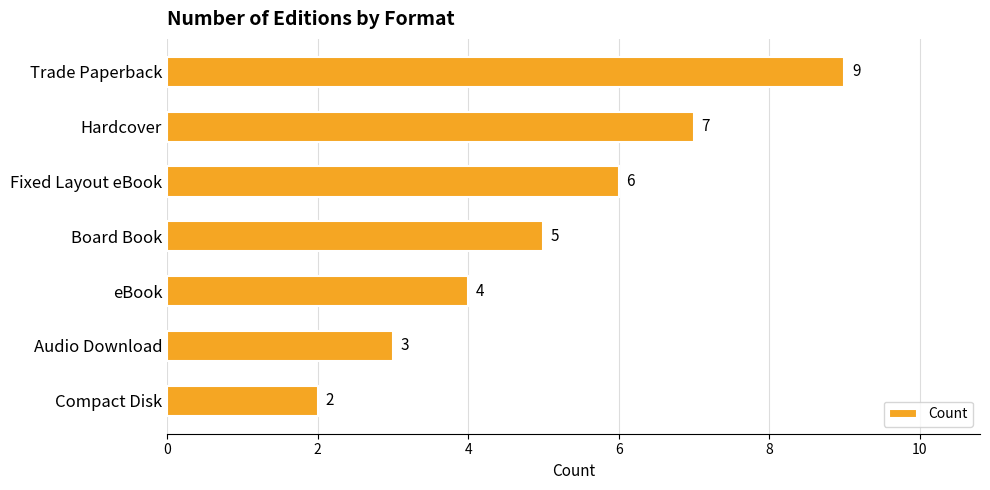

Reading bottom to top, list all the values displayed in this chart.

Compact Disk=2	Audio Download=3	eBook=4	Board Book=5	Fixed Layout eBook=6	Hardcover=7	Trade Paperback=9